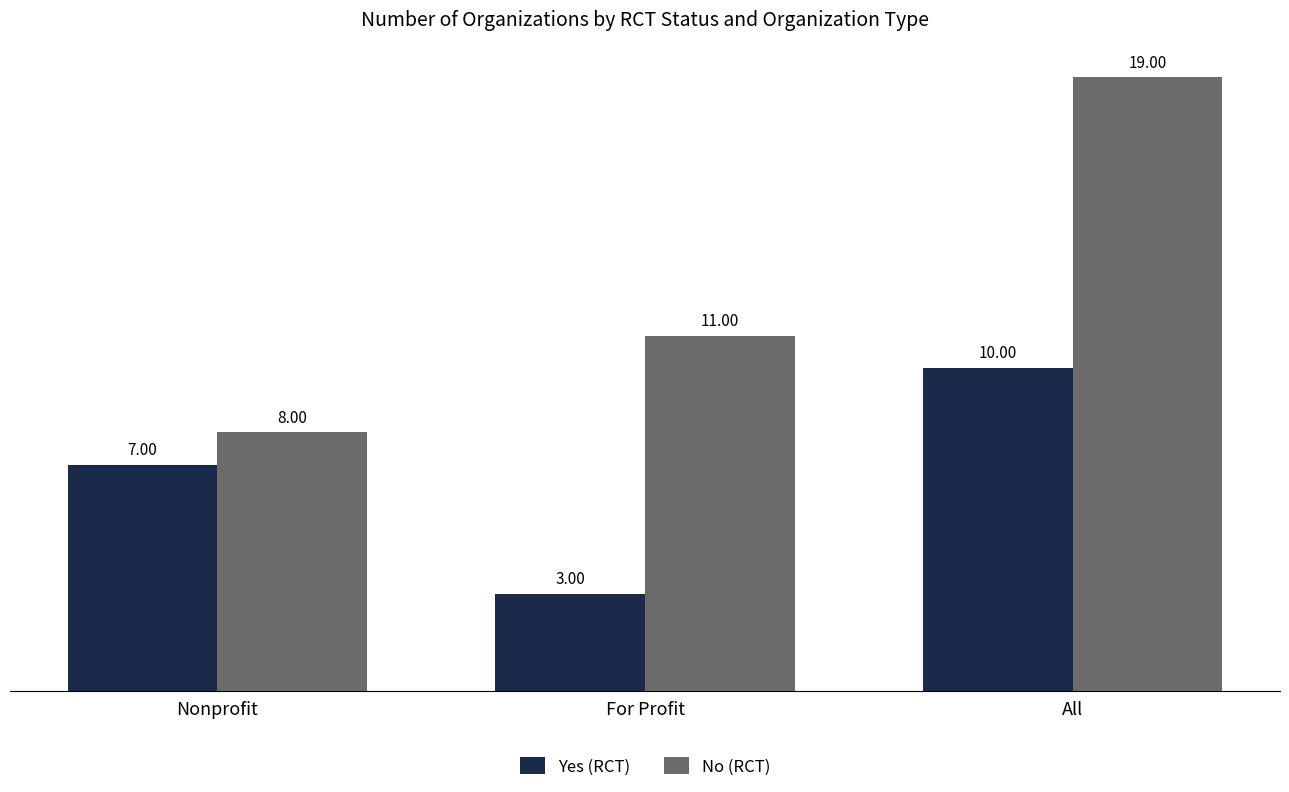

At Nonprofit, list the series in order from largest to smallest.

No (RCT), Yes (RCT)